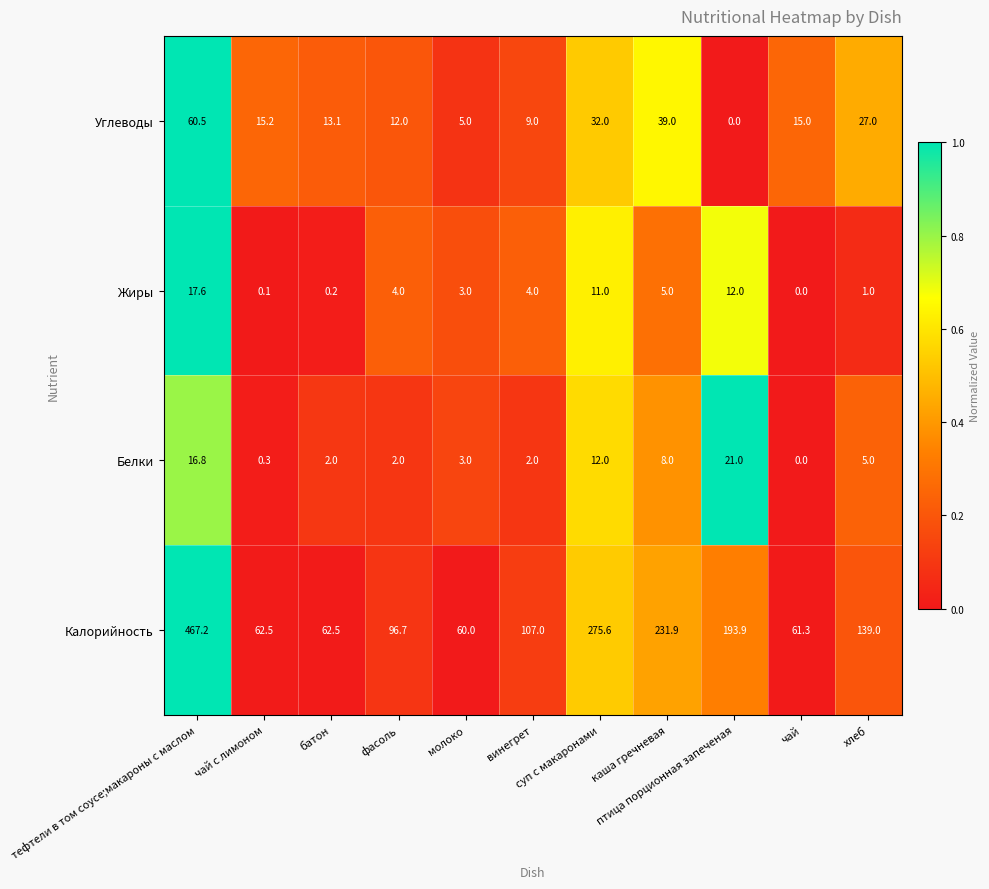

What is the average value of the Жиры series?

5.3